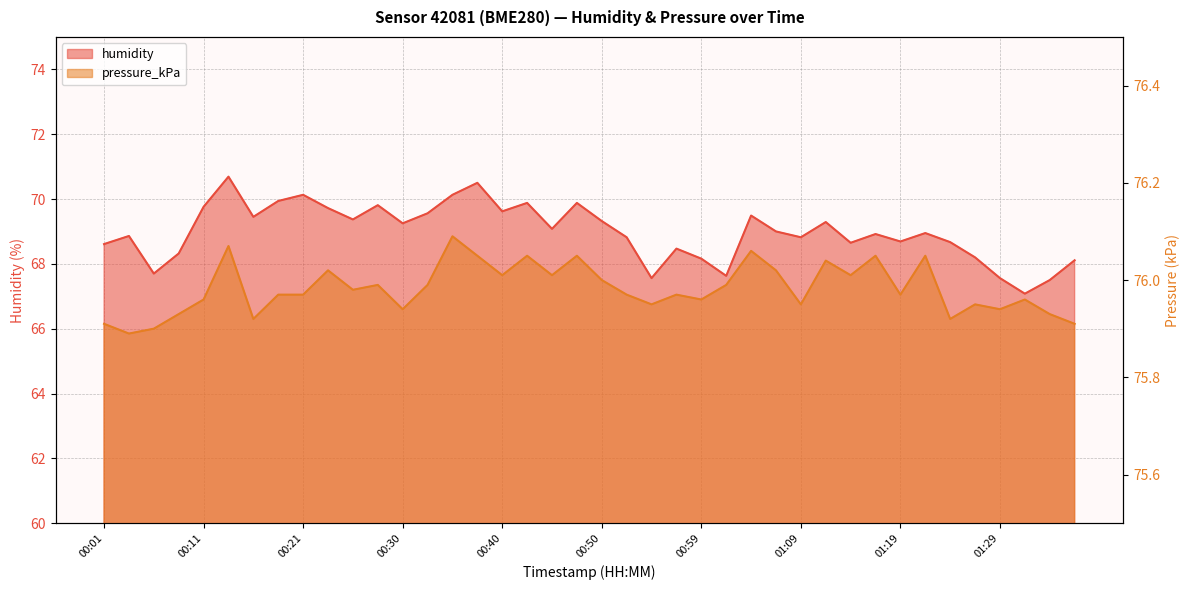

Reading left to right, transcribe all the data shown in this chart.

humidity: 68.6	68.9	67.7	68.3	69.8	70.7	69.5	69.9	70.1	69.7	69.4	69.8	69.2	69.6	70.1	70.5	69.6	69.9	69.1	69.9	69.3	68.8	67.6	68.5	68.2	67.6	69.5	69.0	68.8	69.3	68.7	68.9	68.7	69.0	68.7	68.2	67.6	67.1	67.5	68.1
pressure_kPa: 75.9	75.9	75.9	75.9	76.0	76.1	75.9	76.0	76.0	76.0	76.0	76.0	75.9	76.0	76.1	76.0	76.0	76.0	76.0	76.0	76.0	76.0	76.0	76.0	76.0	76.0	76.1	76.0	76.0	76.0	76.0	76.0	76.0	76.0	75.9	76.0	75.9	76.0	75.9	75.9